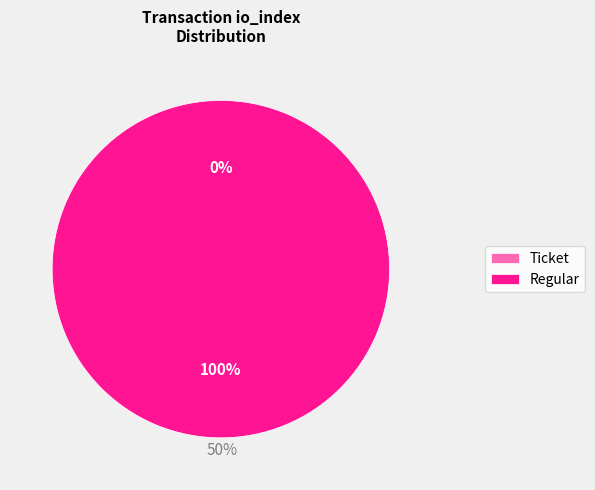

How many segments does this pie chart have?

2